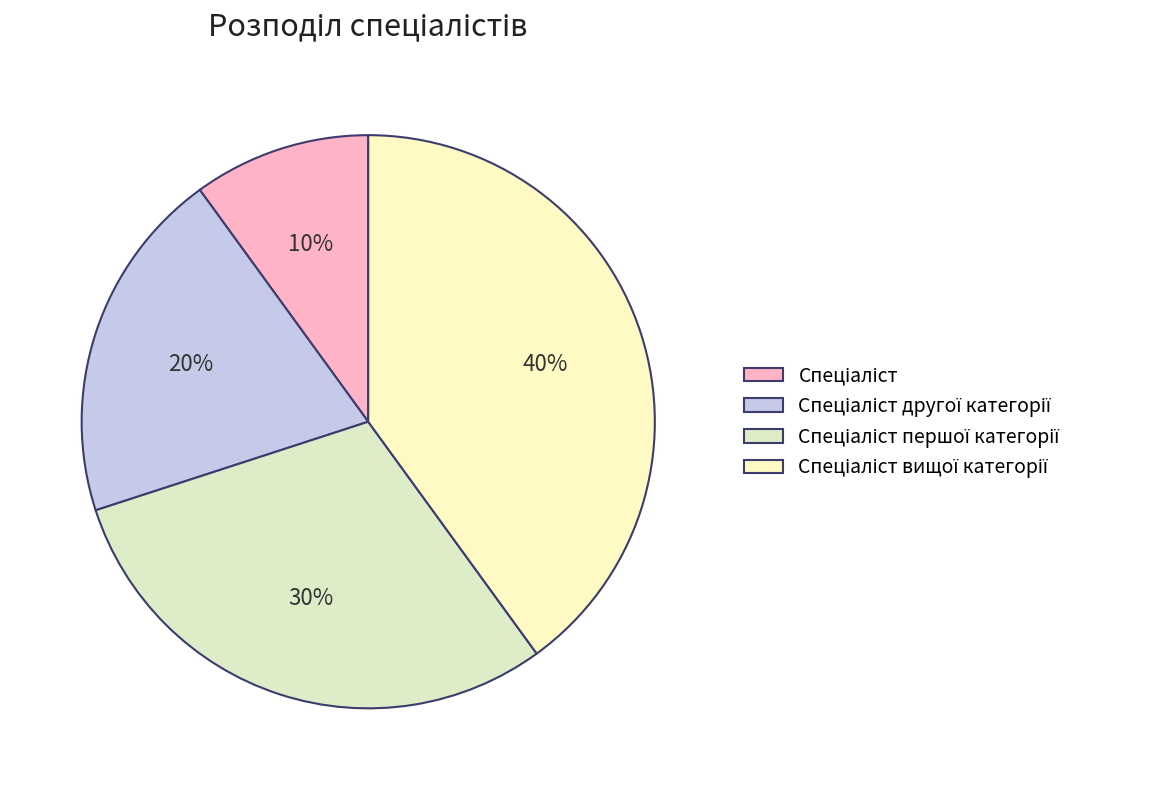

Count the number of slices in the pie.

4